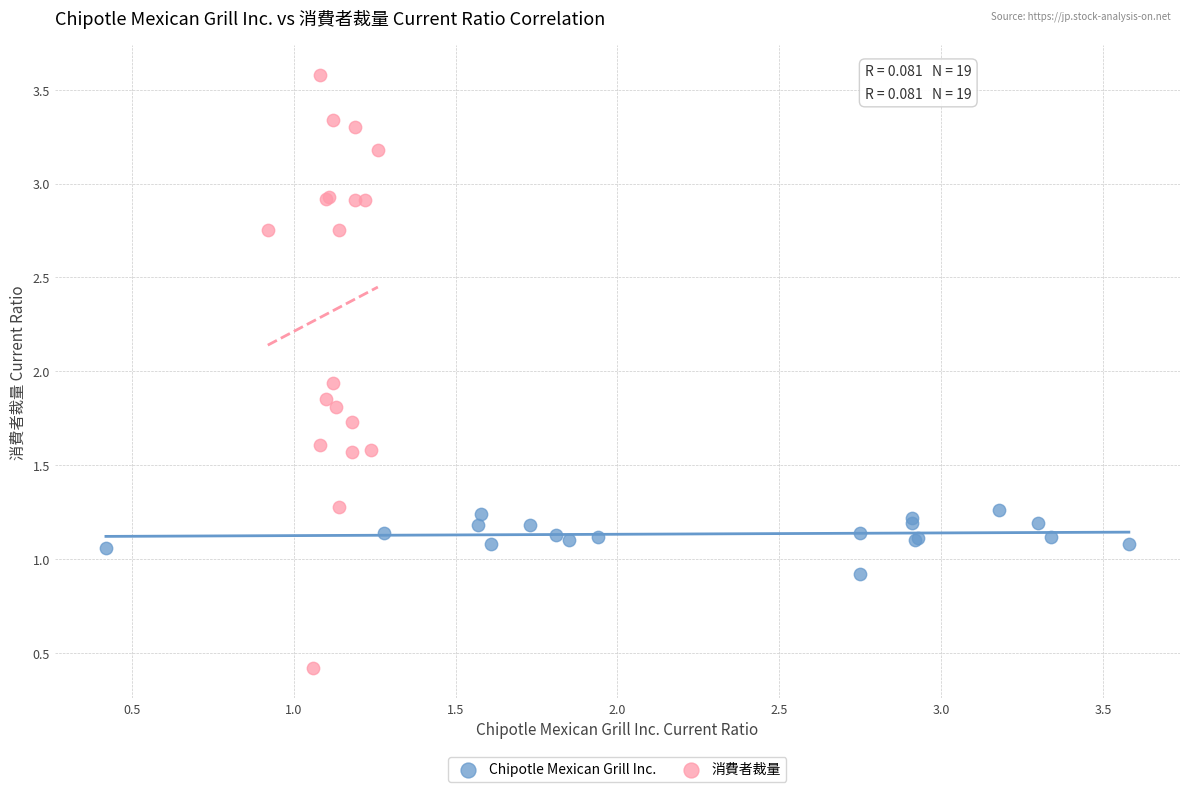

Which series reaches the minimum Y coordinate?

消費者裁量